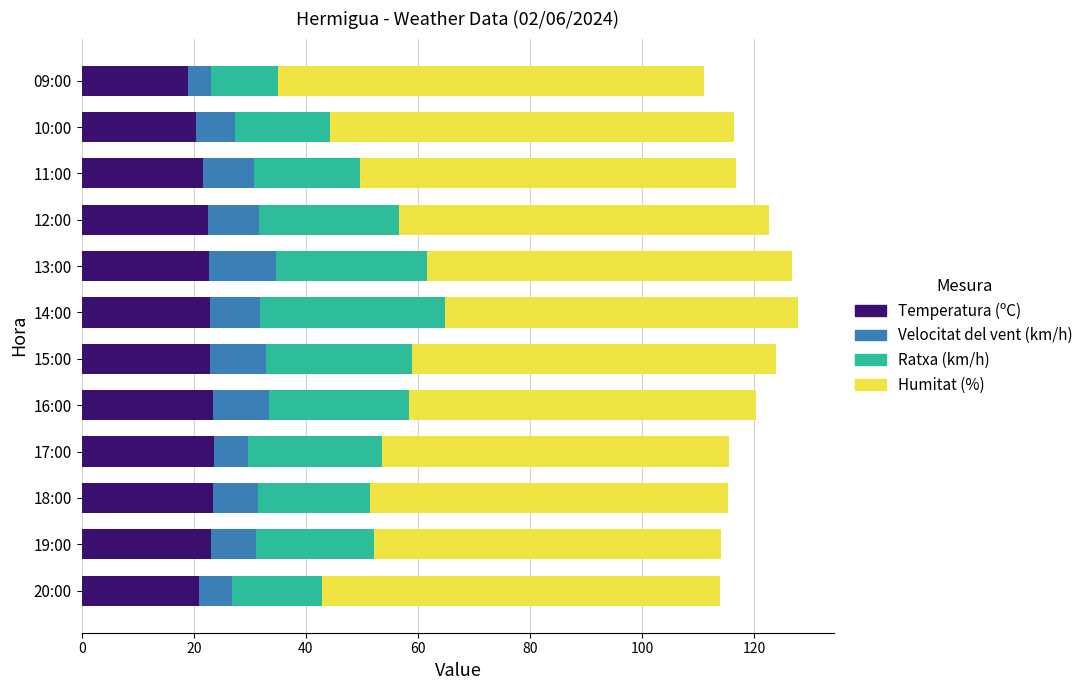

What is the total value across all series at 20:00?

113.9